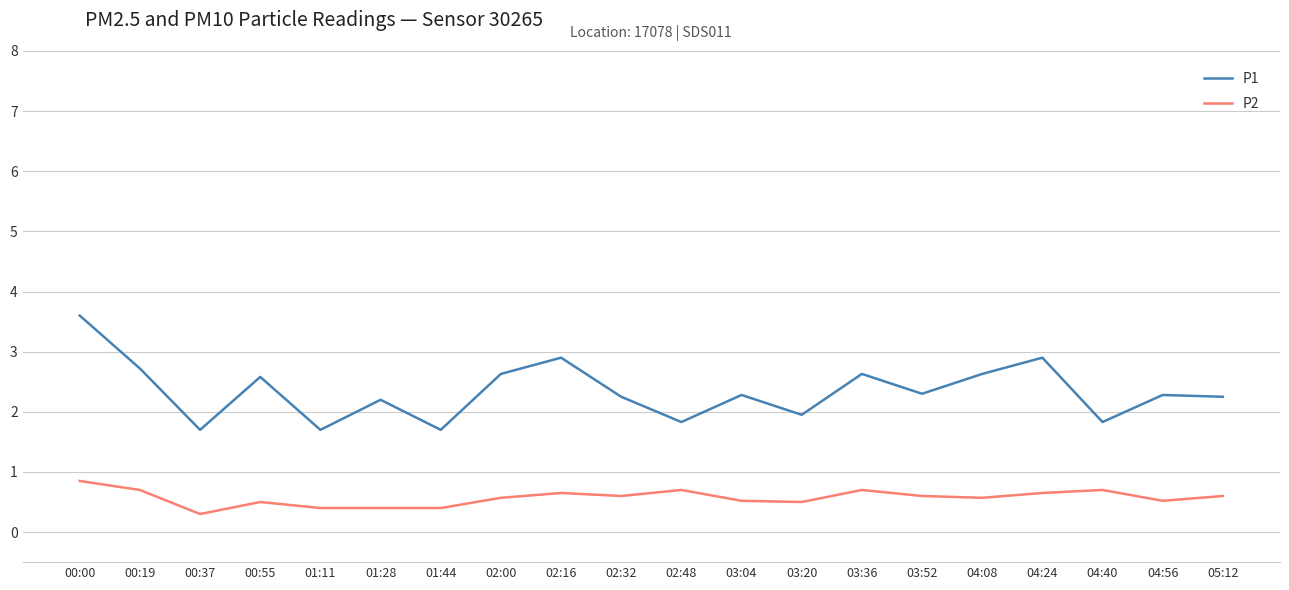

What position from the left is 03:20?

13